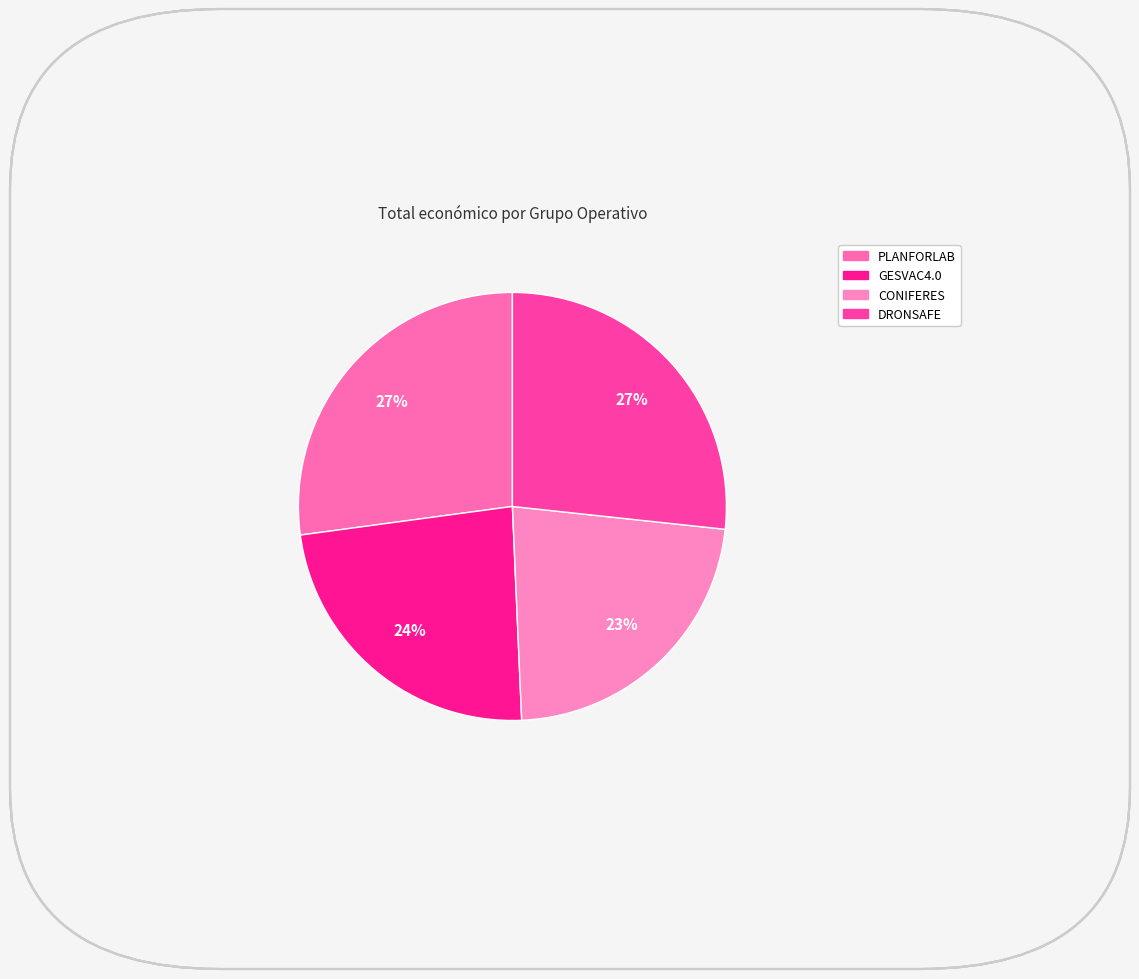

Is there a majority slice in this chart?

No